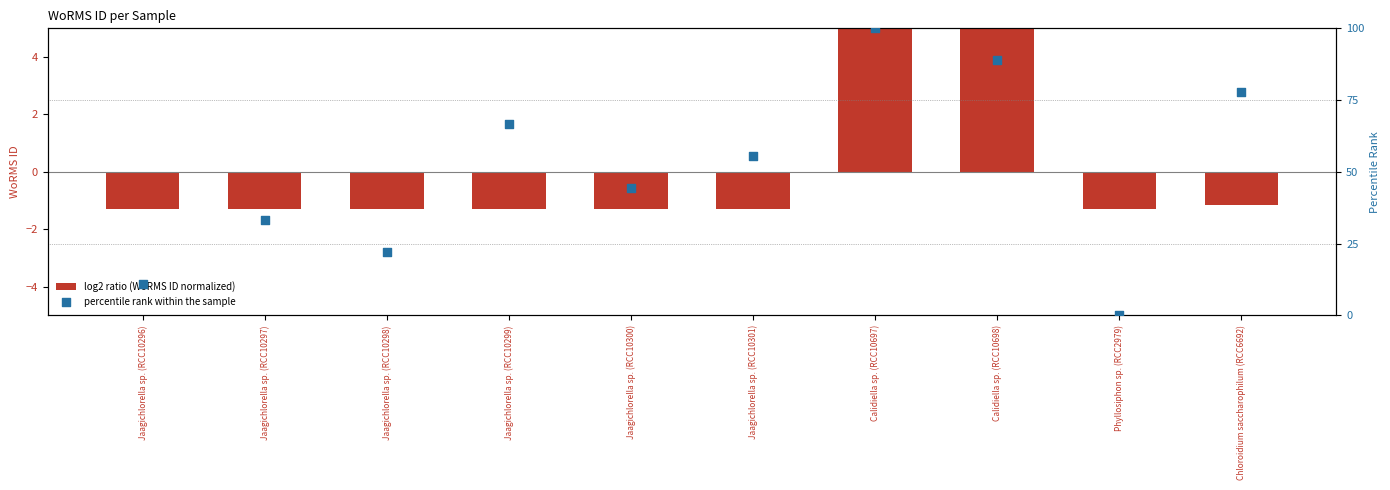

At which category is the sum across all series the highest?

Calidiella sp. (RCC10697)